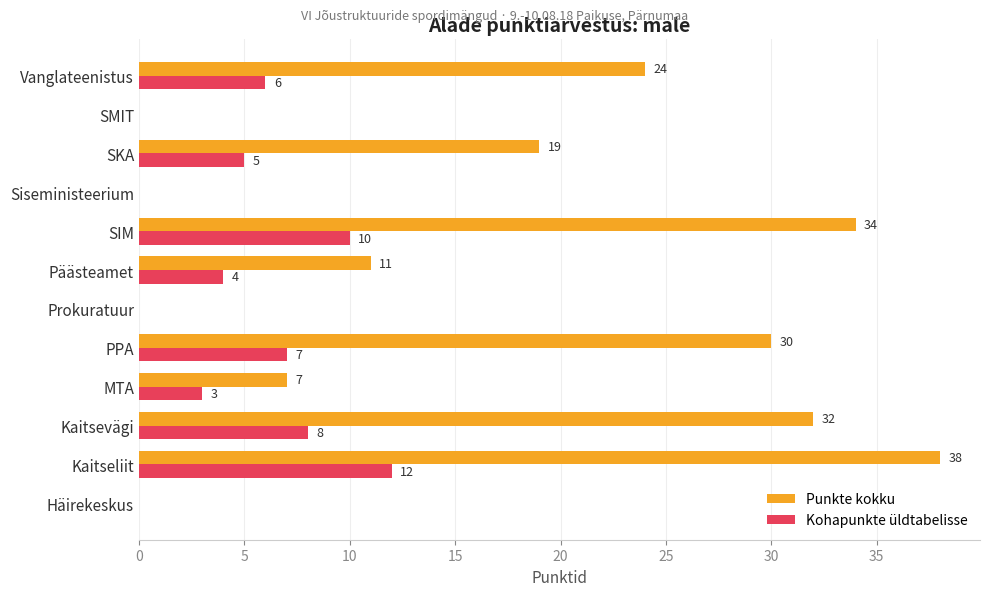

Which series has the largest total across all categories?

Punkte kokku